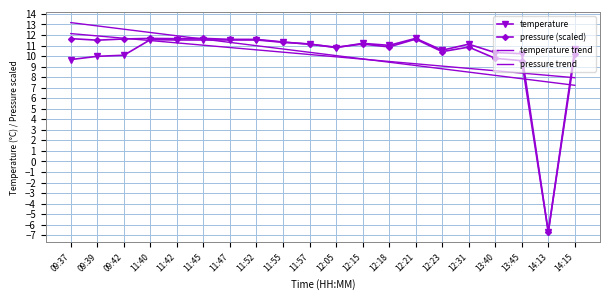

At which label is temperature closest to 2?

09:37